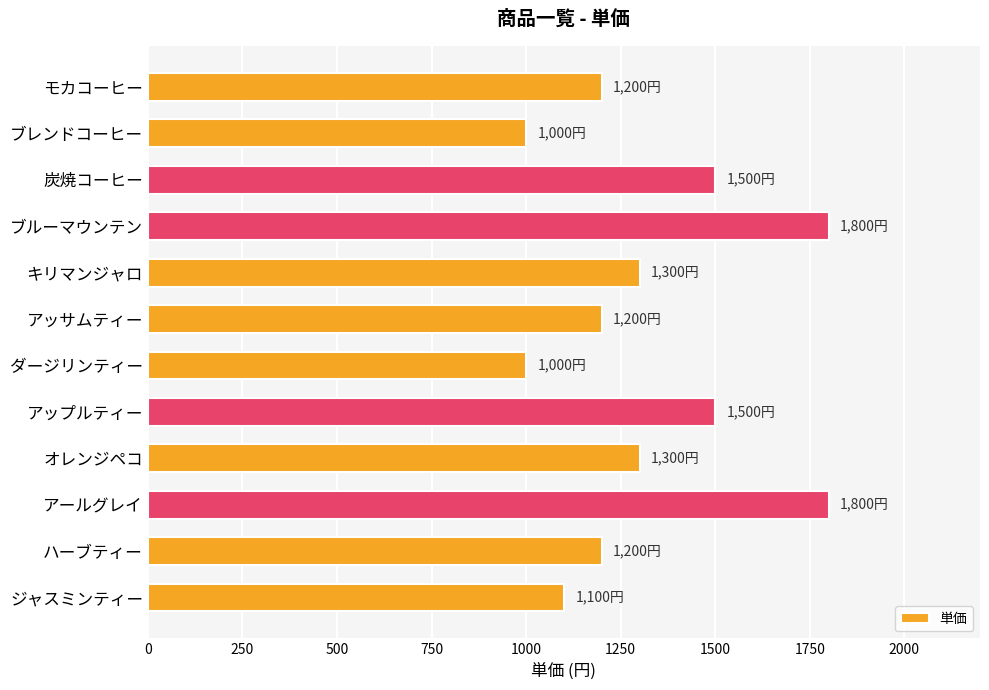

Read the value at アッサムティー.

1200